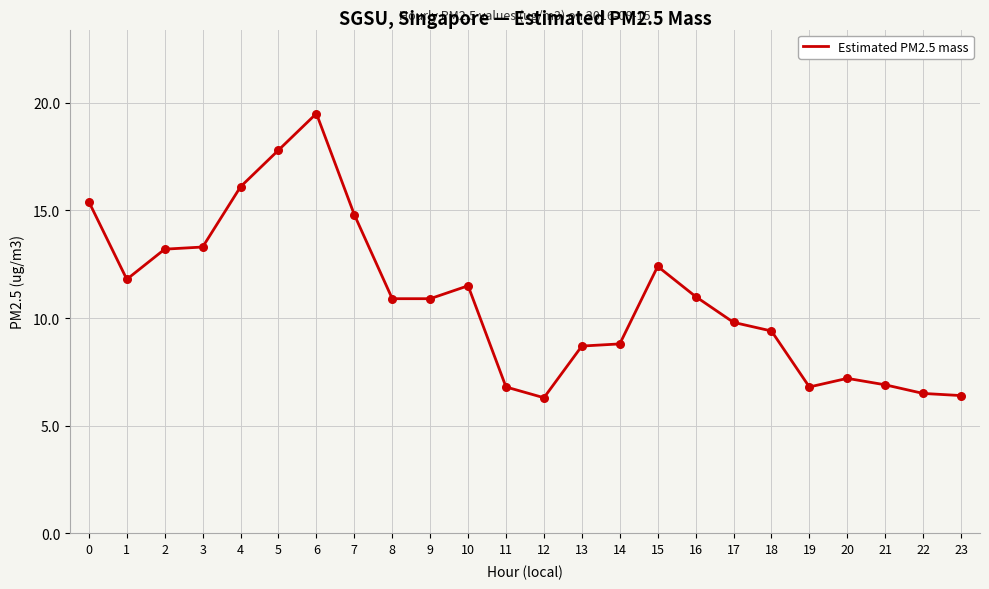

What is the change in value from 13 to 22?

-2.2